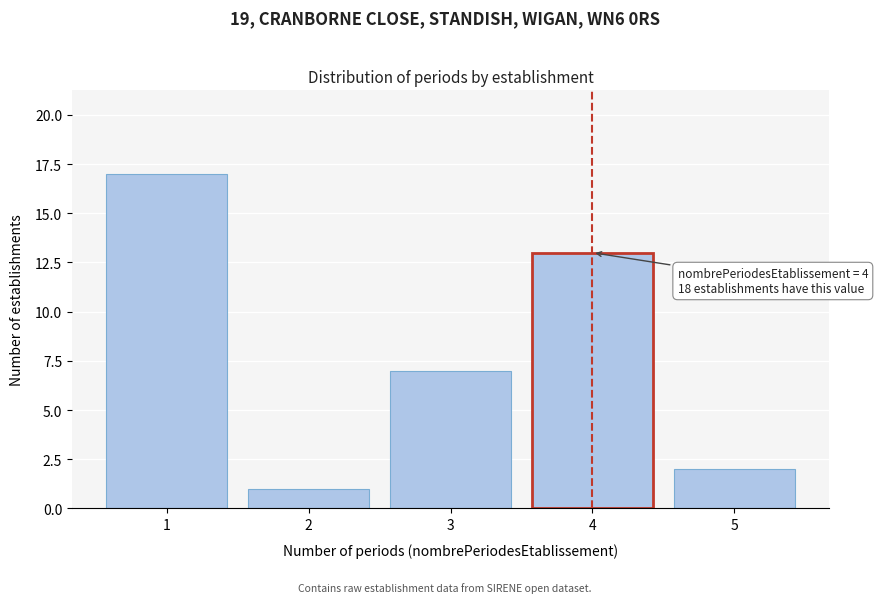

Reading left to right, extract all data points from this chart.

1=17	2=1	3=7	4=13	5=2